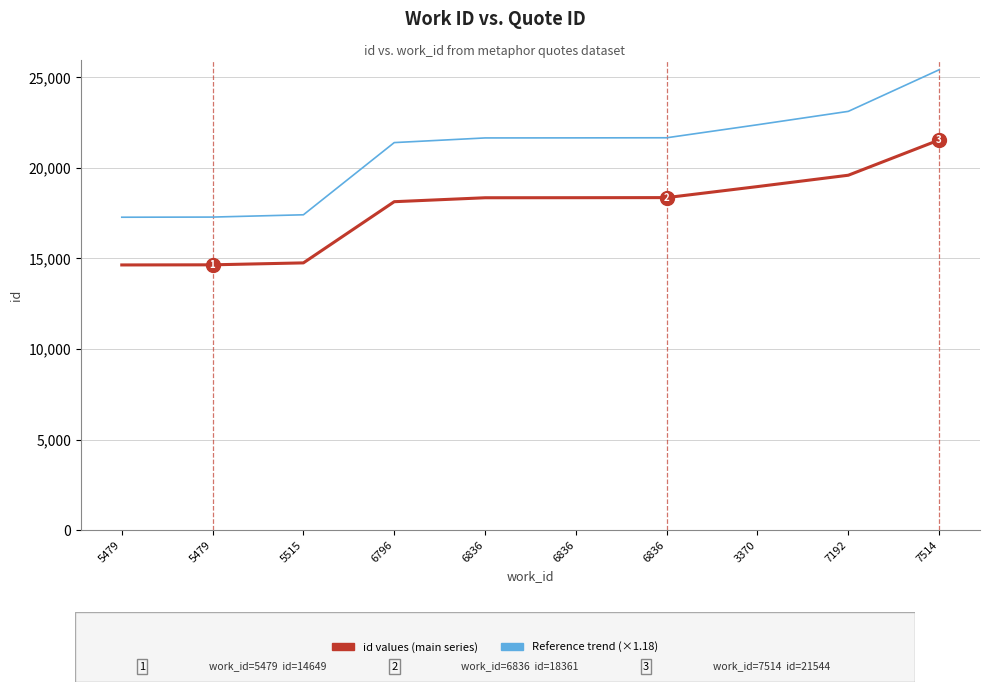

How many lines are shown in the chart?

2